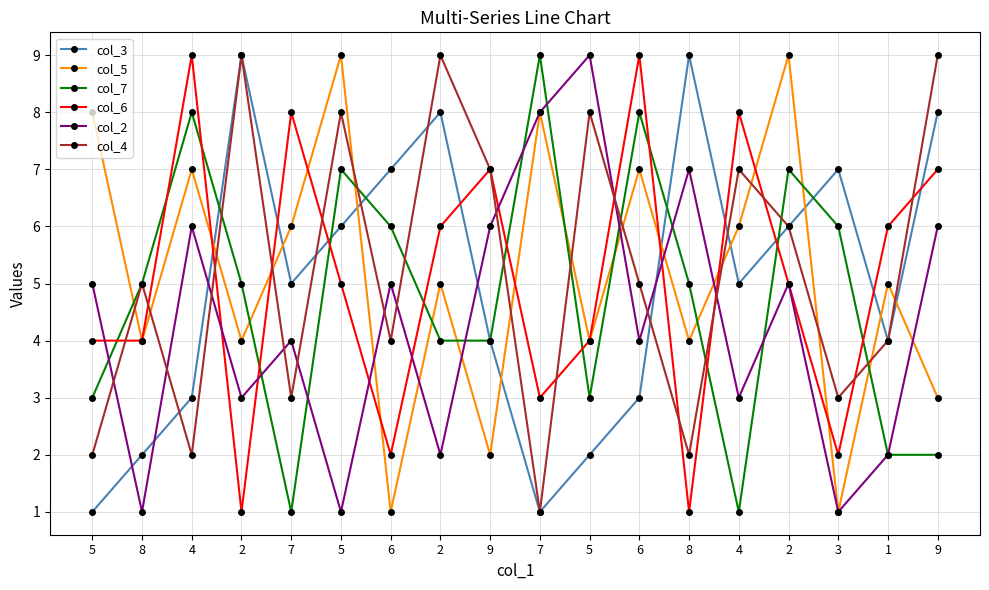

What is the greatest value displayed?

9